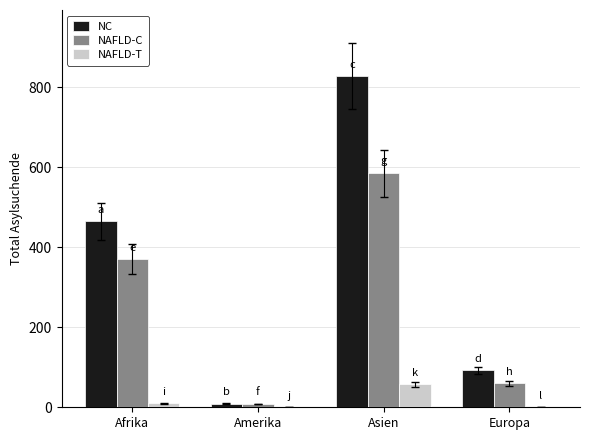

Which series has the largest range (max minus min)?

NC